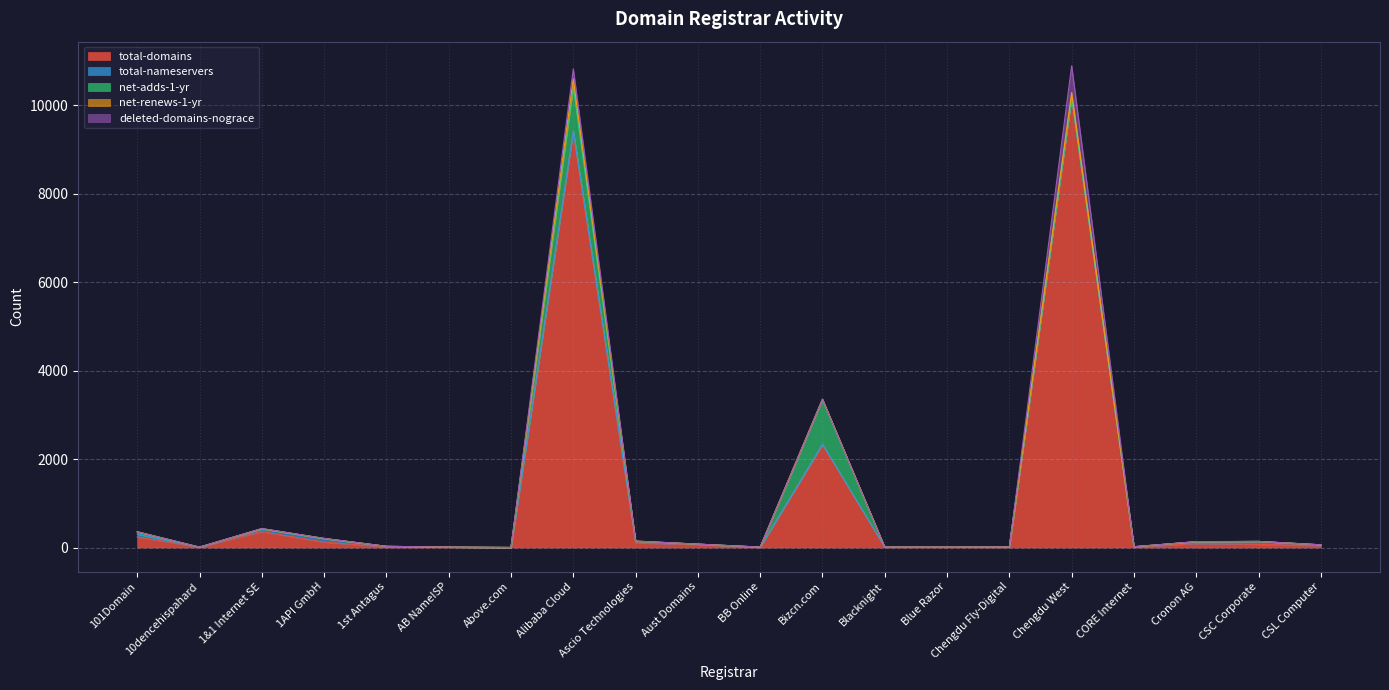

What is the difference between the highest and lowest values at CSC Corporate?

71